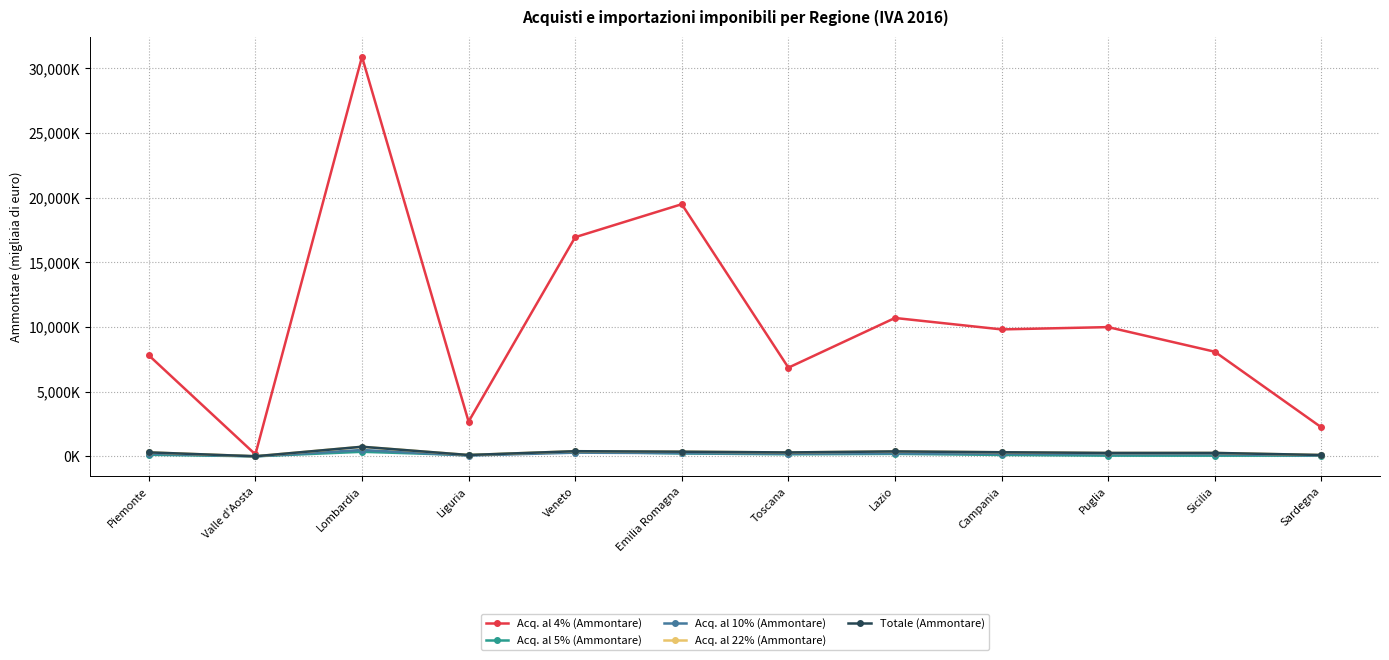

Reading right to left, transcribe all the data shown in this chart.

Acq. al 4% (Ammontare): 2246034	8091957	9993940	9816448	10700676	6859873	19493714	16944692	2691690	30888027	155585	7814607
Acq. al 5% (Ammontare): 62629	56219	58394	114715	196102	163188	228609	362112	98437	356452	9083	128963
Acq. al 10% (Ammontare): 73025	170850	174574	203613	238259	204464	253892	289605	69699	496507	7146	213500
Acq. al 22% (Ammontare): 109044	266353	261983	319117	385282	307292	364177	402166	108882	745653	11049	311790
Totale (Ammontare): 110106	270960	269753	322695	387384	307944	365109	403403	109122	747129	11062	312680